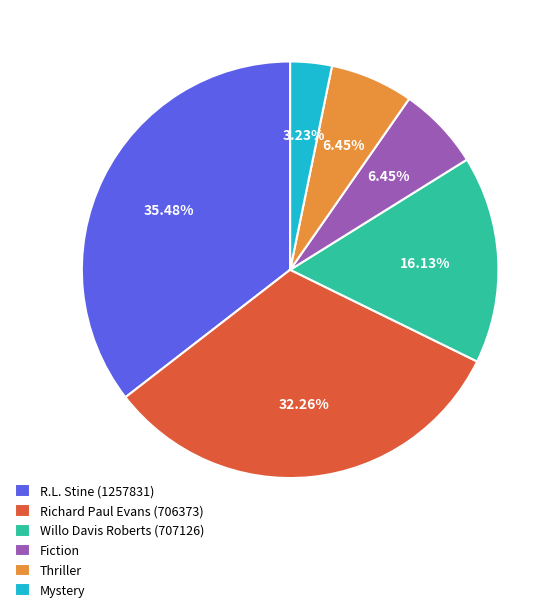

To the nearest percent, what is the average slice percentage?

17%